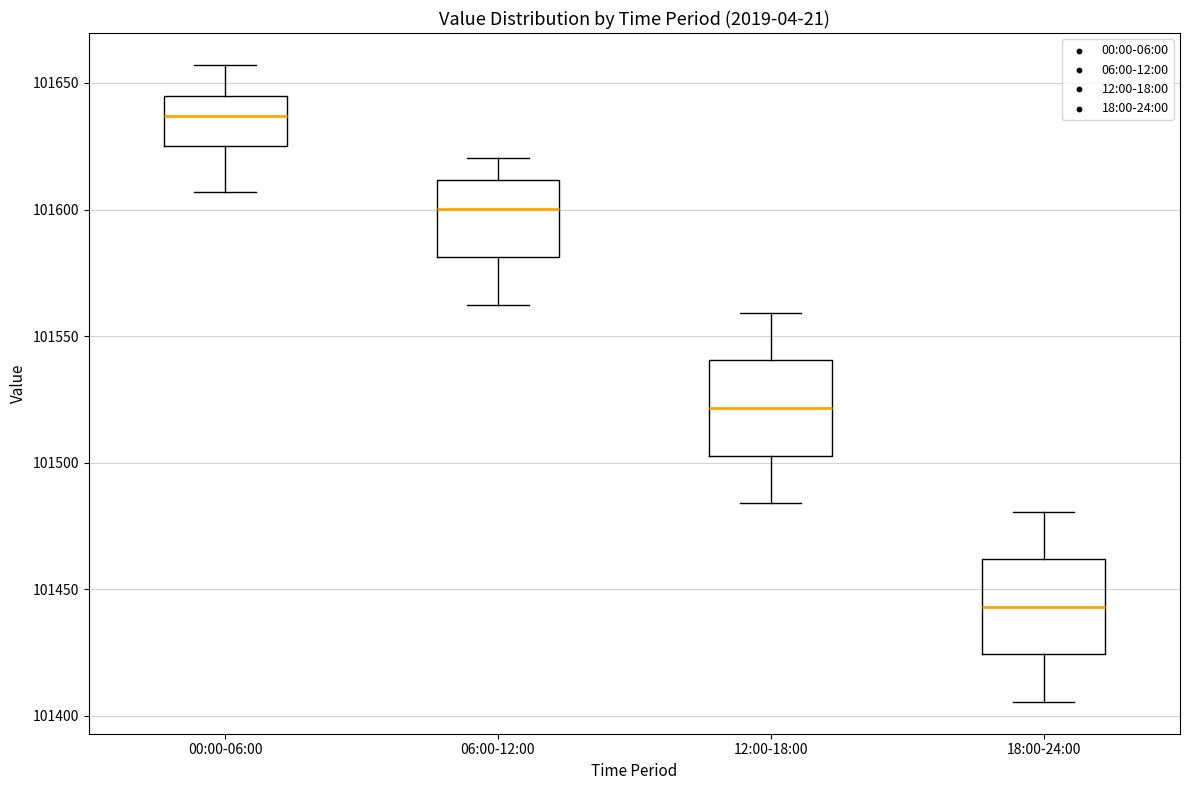

Reading left to right, transcribe this box plot: for each box, give where its median line is, the range the box spans, and where its two whiskers end, as read against the y-axis. The values are not printed on the chart, so give them approximately, as read against the axis.

00:00-06:00: median 101635, box 101625 to 101645, whiskers 101605 to 101655
06:00-12:00: median 101600, box 101580 to 101610, whiskers 101560 to 101620
12:00-18:00: median 101520, box 101505 to 101540, whiskers 101485 to 101560
18:00-24:00: median 101445, box 101425 to 101460, whiskers 101405 to 101480